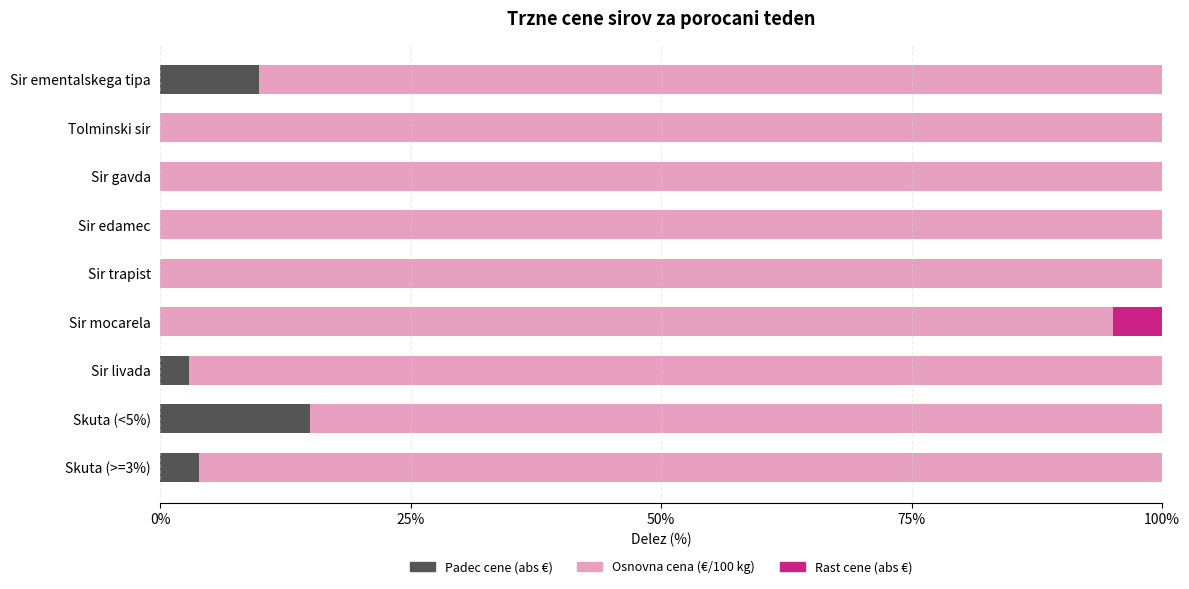

What is the total value across all series at Skuta (>=3%)?

100.0